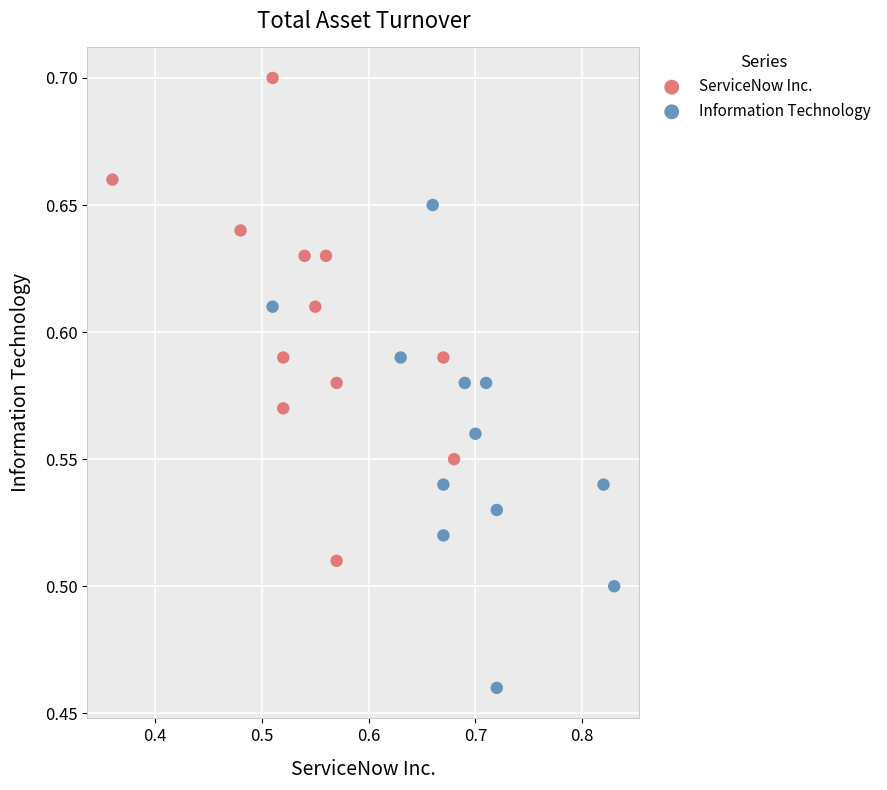

Which series contains the lowest Y value?

Information Technology